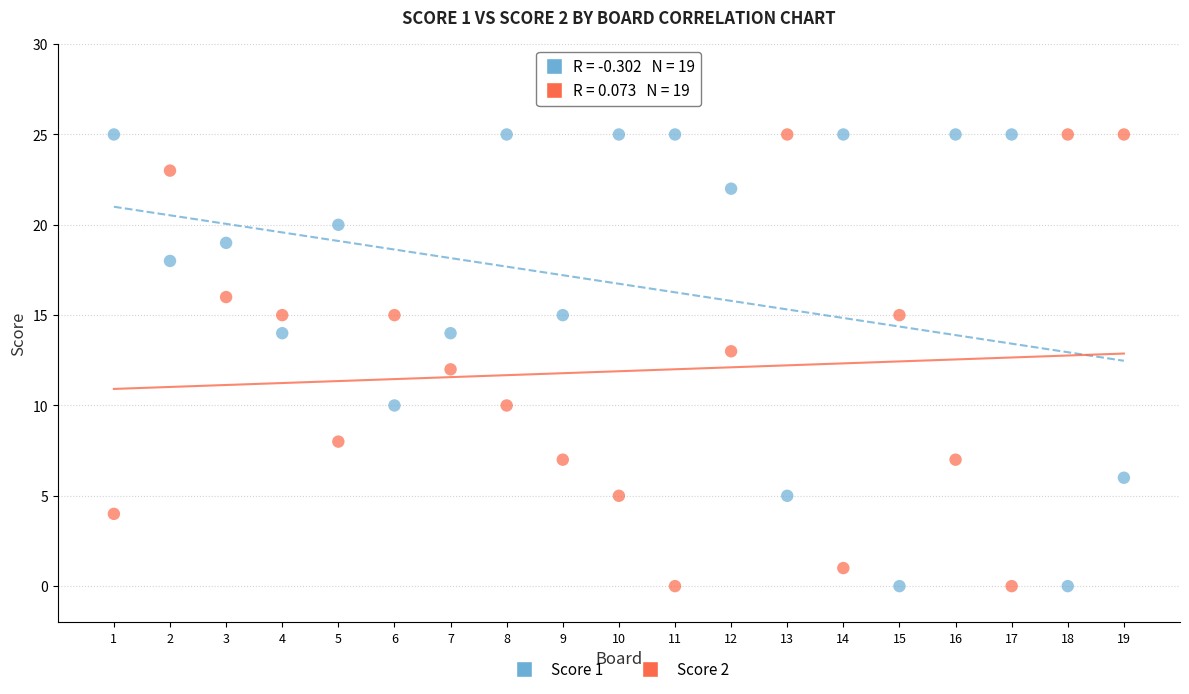

What are all the series names shown in the legend?

Score 1, Score 2